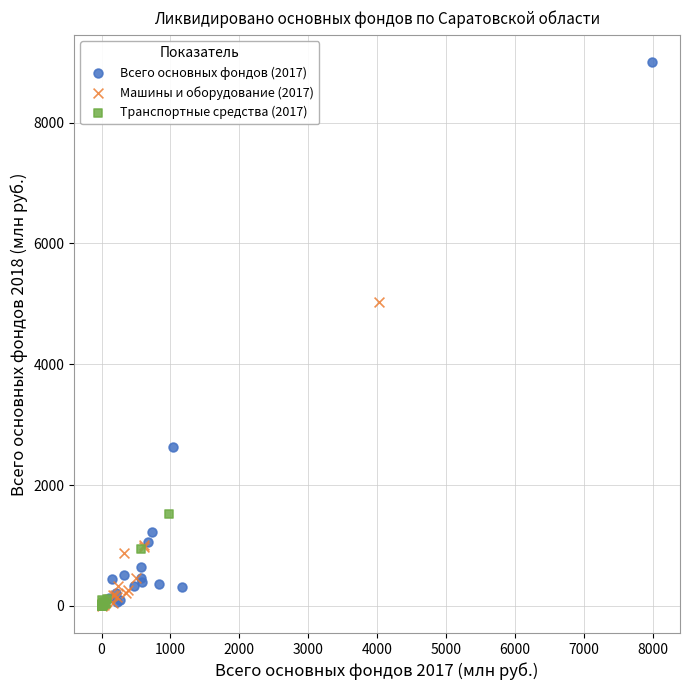

What are all the series names shown in the legend?

Всего основных фондов (2017), Машины и оборудование (2017), Транспортные средства (2017)